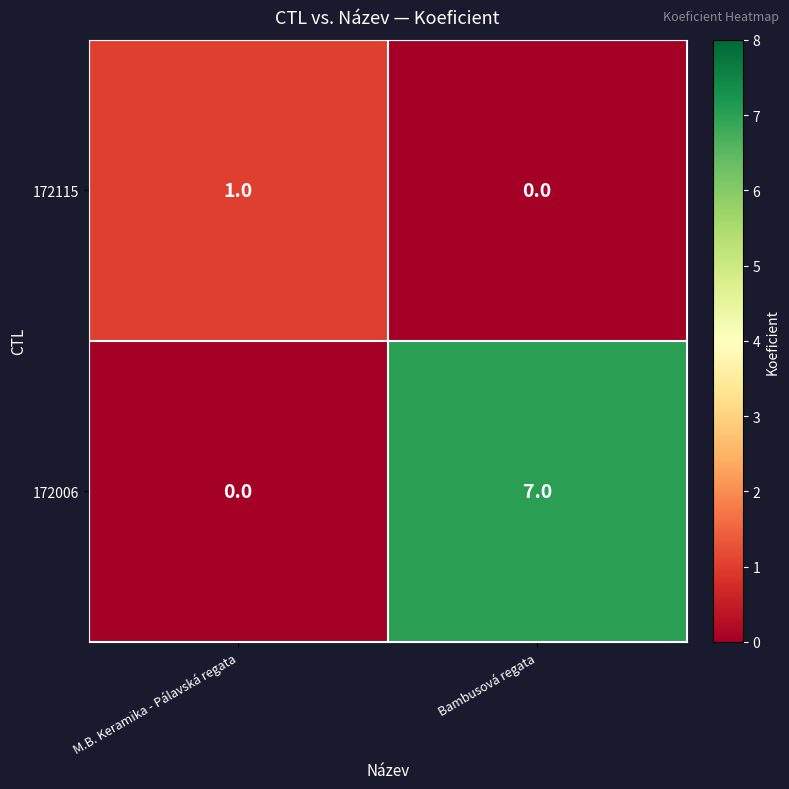

What is the difference between the highest and lowest values at Bambusová regata?

7